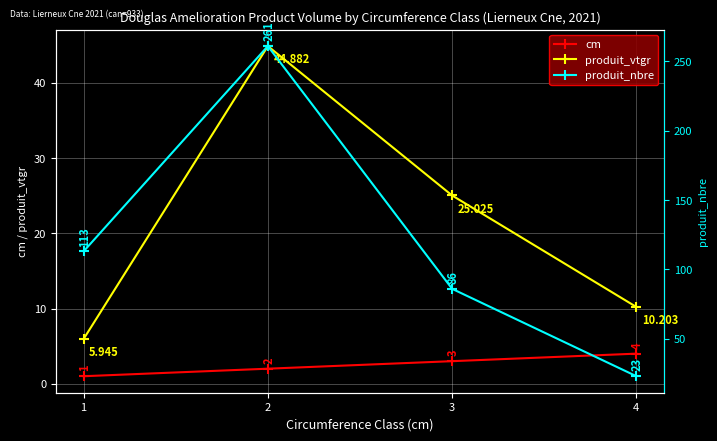

What is the spread (max minus min) of values at 2?

259.0